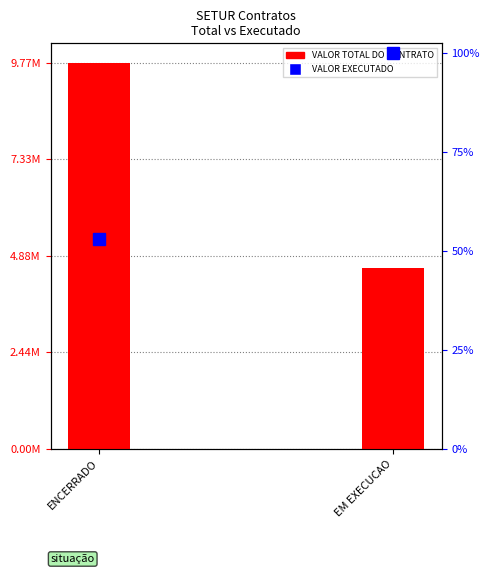

What is the label of the 1st bar from the left?

ENCERRADO